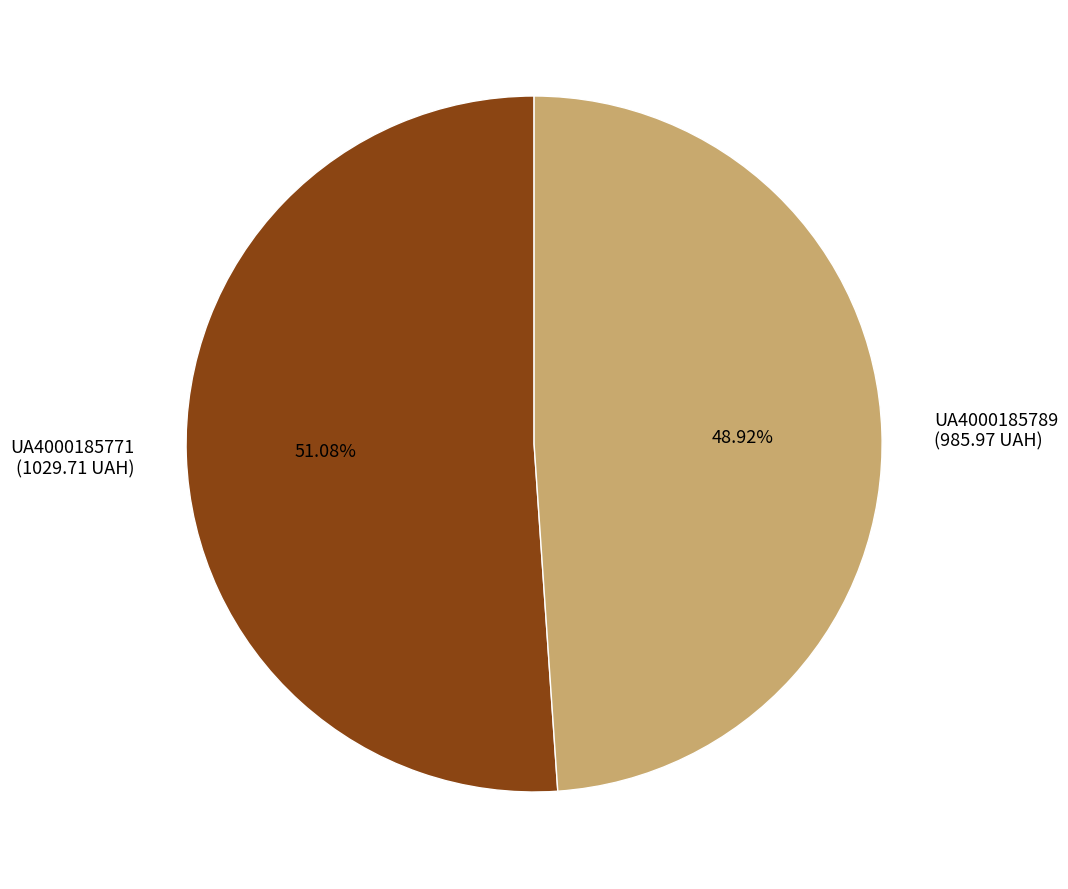

Rank the categories by value from highest to lowest.

UA4000185771, UA4000185789